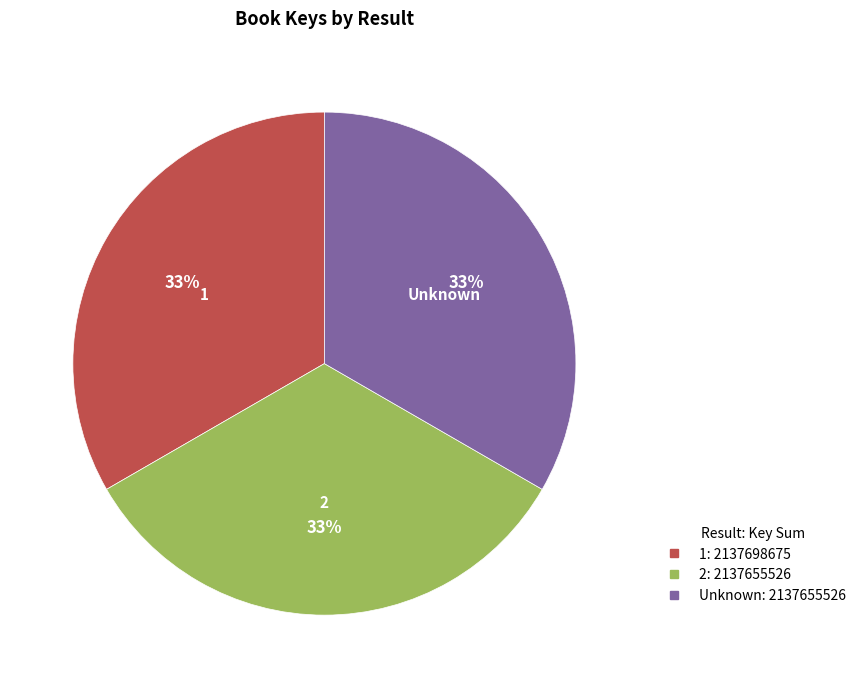

Is there any slice that represents more than half of the pie?

No